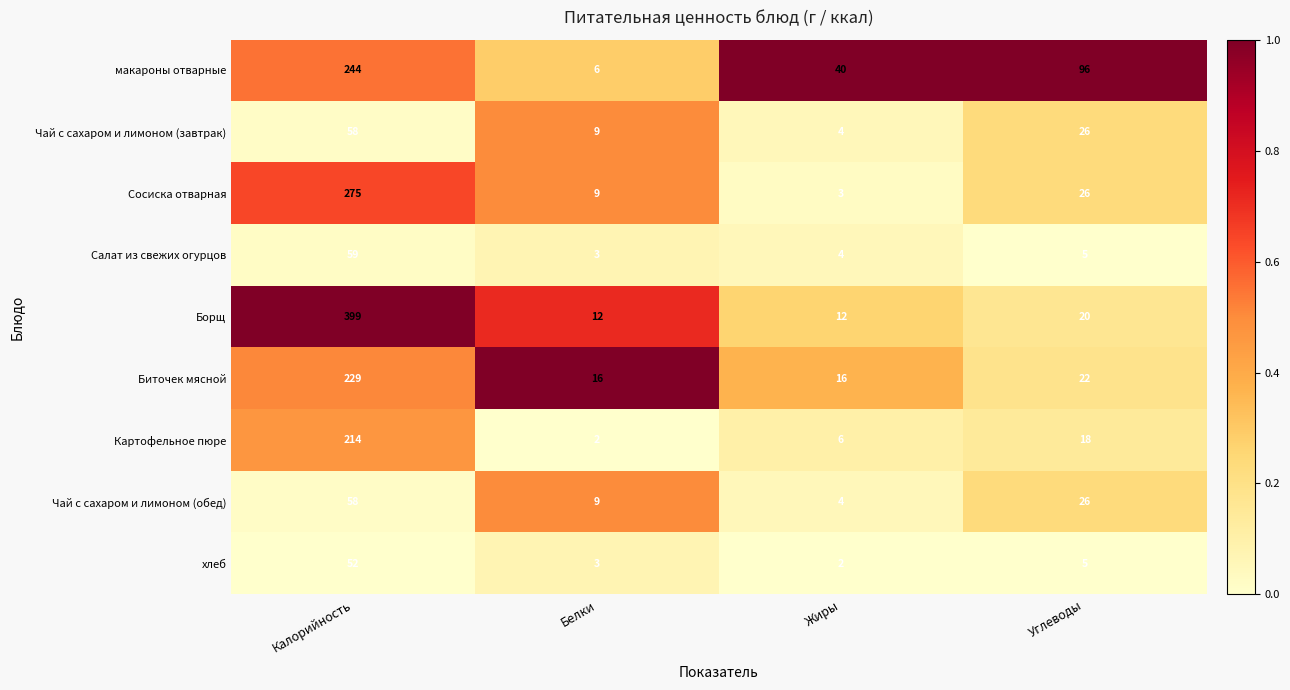

Which series has the largest total across all categories?

Борщ